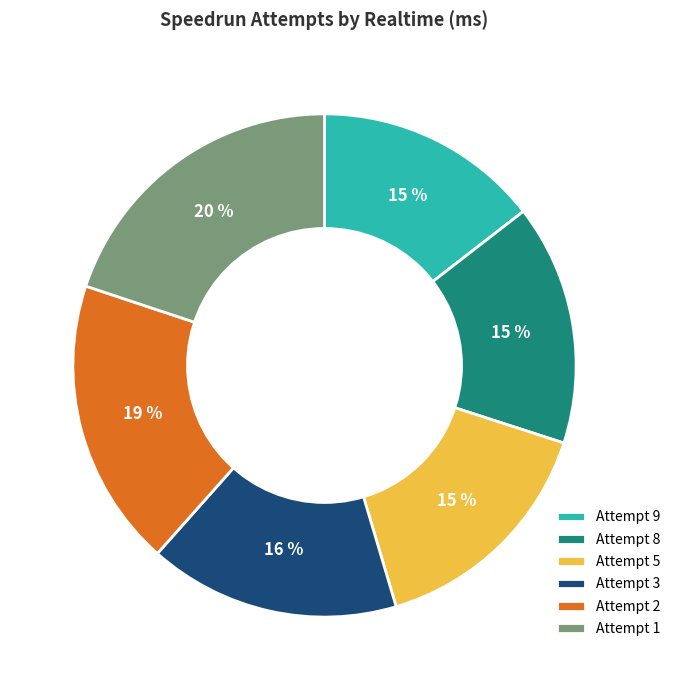

To the nearest percent, what is the difference between the Attempt 1 and Attempt 9 slice percentages?

5%